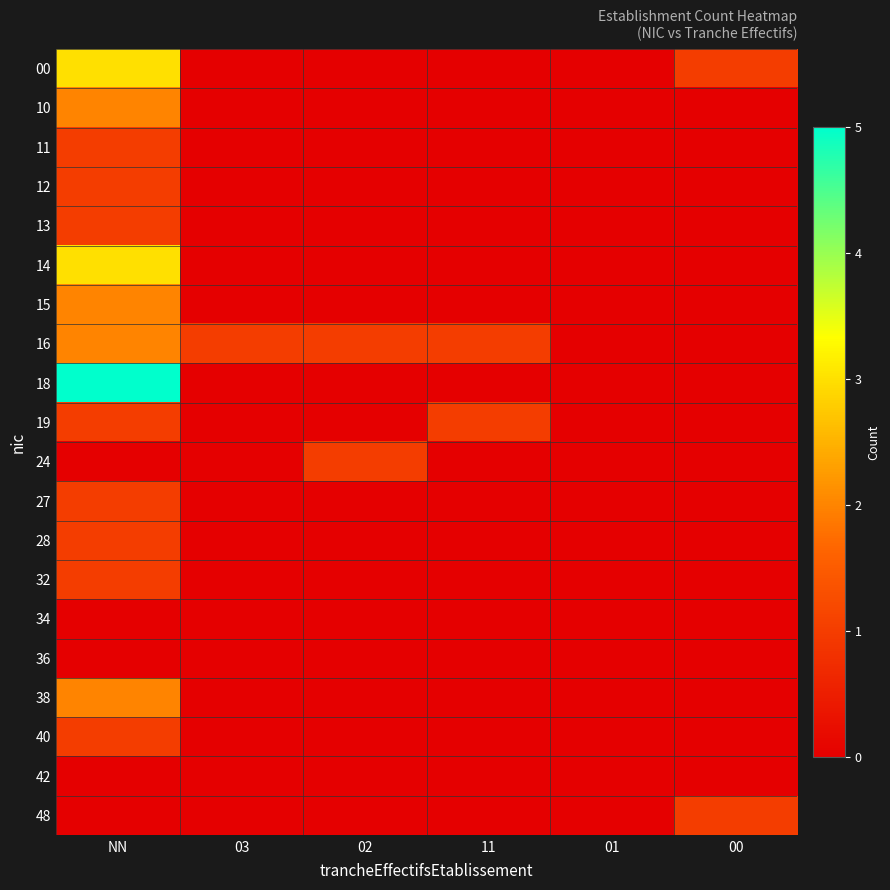

Reading left to right, list all the values displayed in this chart.

00: NN=3	03=0	02=0	11=0	01=0	00=1
10: NN=2	03=0	02=0	11=0	01=0	00=0
11: NN=1	03=0	02=0	11=0	01=0	00=0
12: NN=1	03=0	02=0	11=0	01=0	00=0
13: NN=1	03=0	02=0	11=0	01=0	00=0
14: NN=3	03=0	02=0	11=0	01=0	00=0
15: NN=2	03=0	02=0	11=0	01=0	00=0
16: NN=2	03=1	02=1	11=1	01=0	00=0
18: NN=5	03=0	02=0	11=0	01=0	00=0
19: NN=1	03=0	02=0	11=1	01=0	00=0
24: NN=0	03=0	02=1	11=0	01=0	00=0
27: NN=1	03=0	02=0	11=0	01=0	00=0
28: NN=1	03=0	02=0	11=0	01=0	00=0
32: NN=1	03=0	02=0	11=0	01=0	00=0
34: NN=0	03=0	02=0	11=0	01=0	00=0
36: NN=0	03=0	02=0	11=0	01=0	00=0
38: NN=2	03=0	02=0	11=0	01=0	00=0
40: NN=1	03=0	02=0	11=0	01=0	00=0
42: NN=0	03=0	02=0	11=0	01=0	00=0
48: NN=0	03=0	02=0	11=0	01=0	00=1